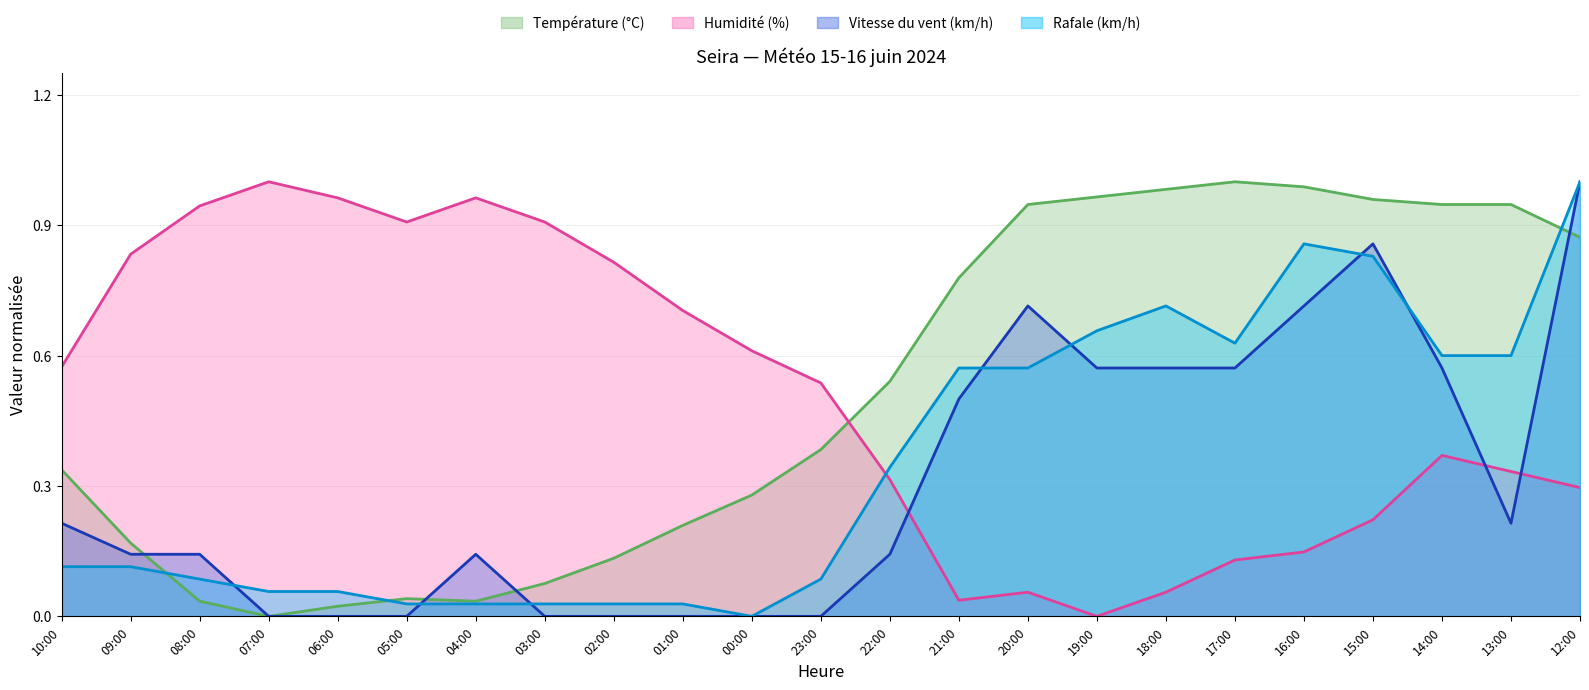

What is the difference between the maximum and minimum values in the Température (°C) series?

1.0